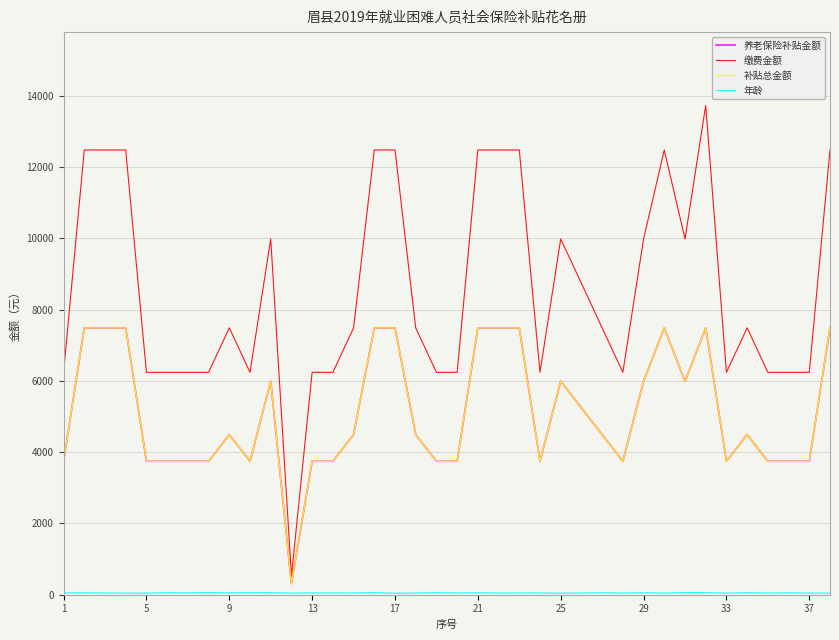

How many interior local valleys does the 年龄 series have?

13